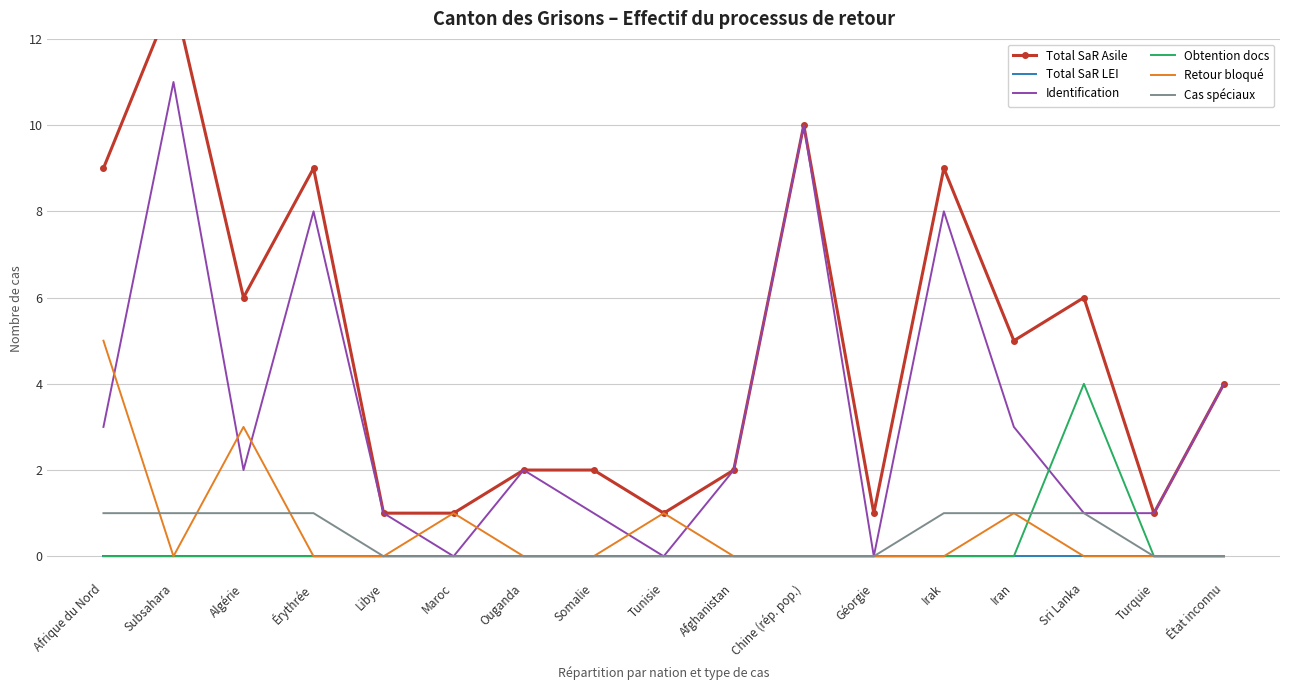

Which category has the highest value across all series?

Subsahara